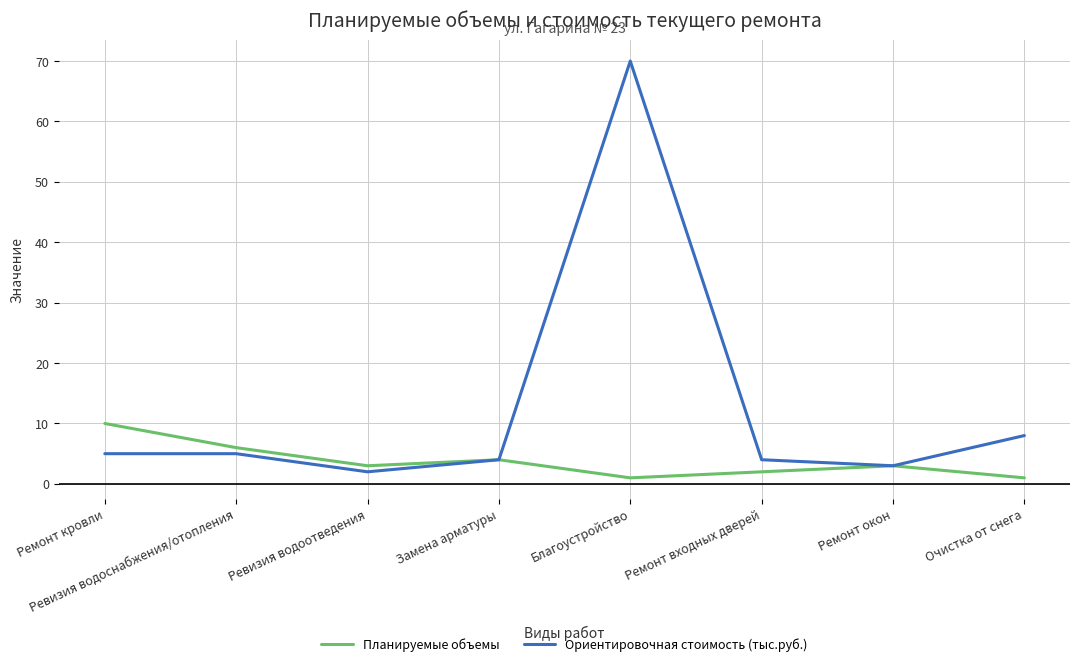

How many distinct data groups are displayed?

2